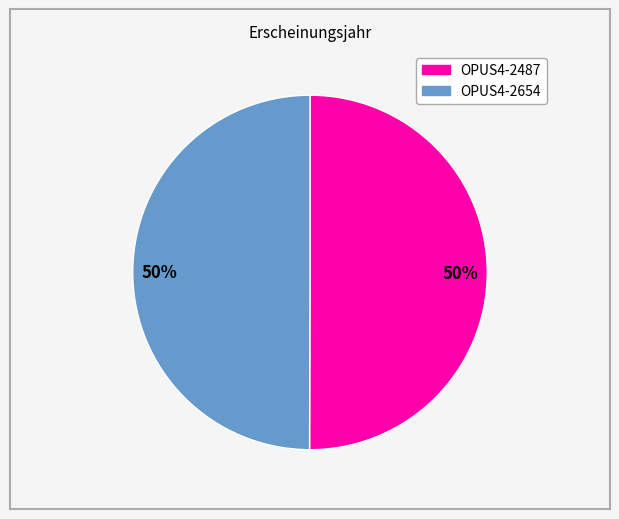

To the nearest percent, what is the average slice percentage?

50%